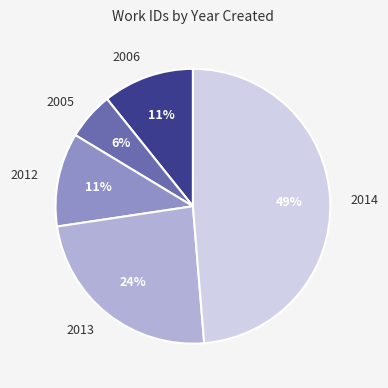

How many segments does this pie chart have?

5